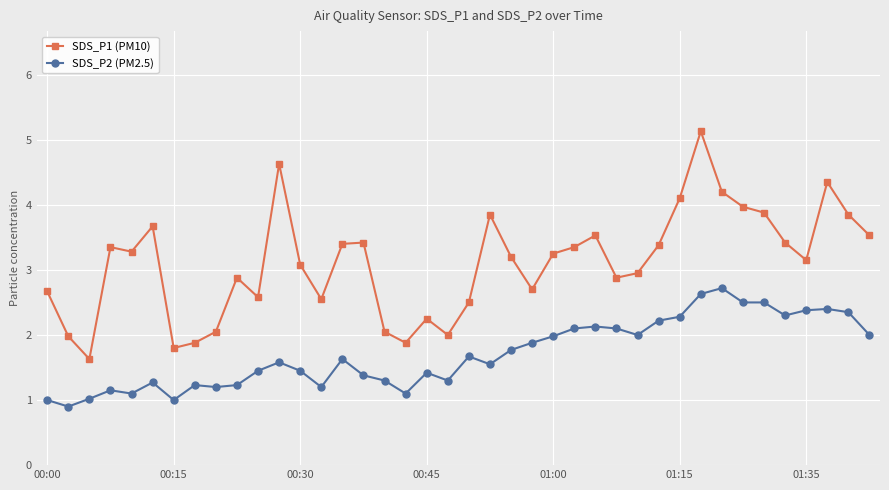

Which series has the largest range (max minus min)?

SDS_P1 (PM10)